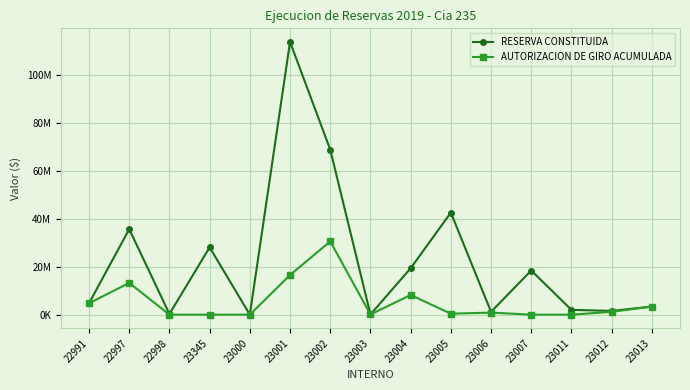

What are all the series names shown in the legend?

RESERVA CONSTITUIDA, AUTORIZACION DE GIRO ACUMULADA